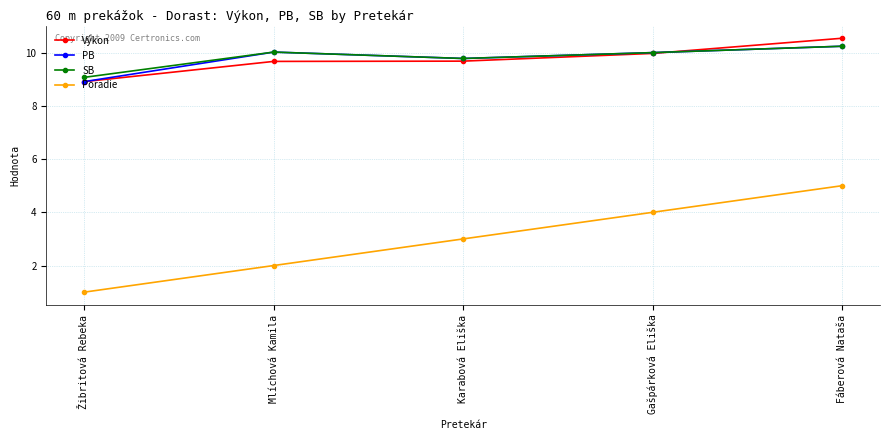

Read the SB value at Fáberová Nataša.

10.2